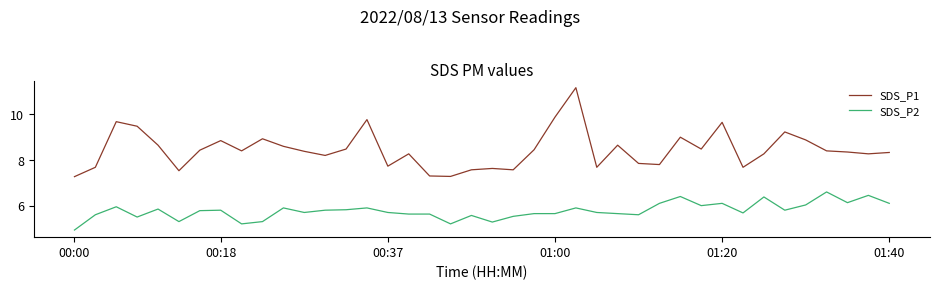

True or false: SDS_P2 and SDS_P1 cross at least once.

False